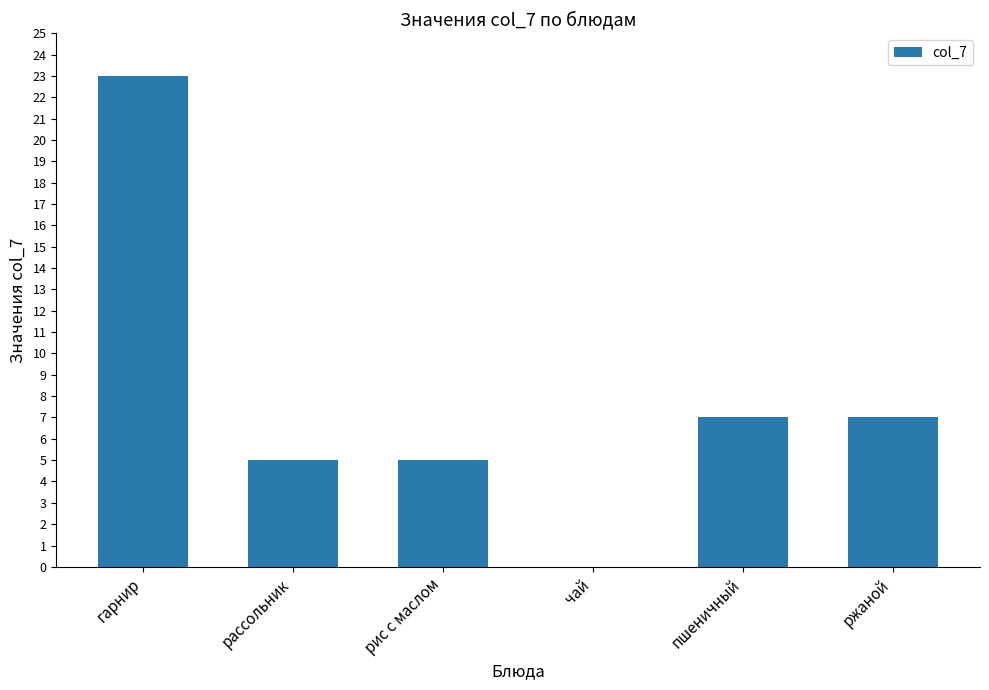

The chart shows a value of 9 at пшеничный. True or false?

False